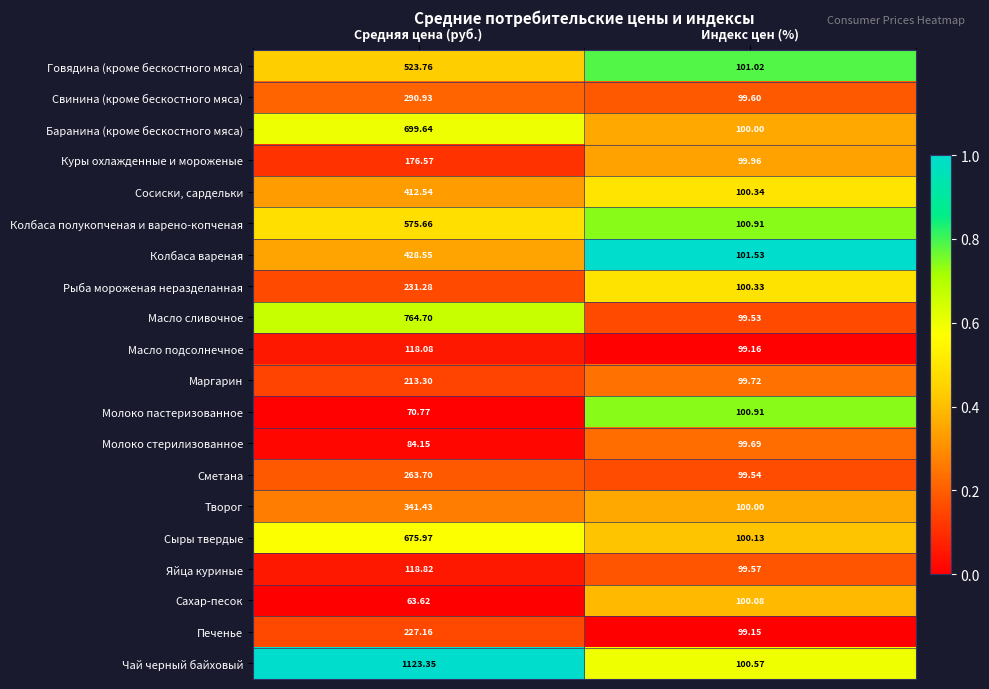

At which category does the chart reach its peak across all series?

Средняя цена (руб.)